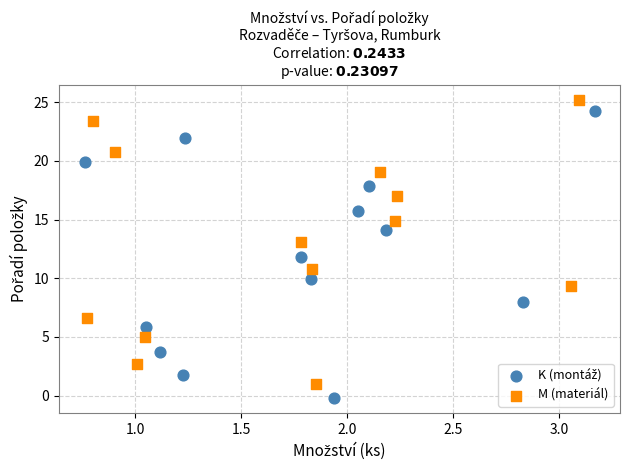

Which series contains the highest Y value?

M (materiál)